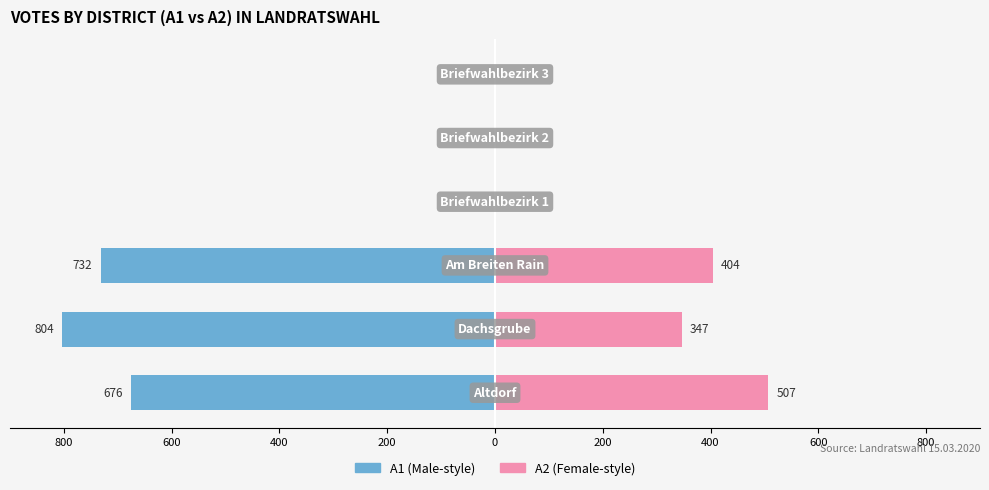

Is the value of A1 at 800 greater than the value of A2 at 200?

No